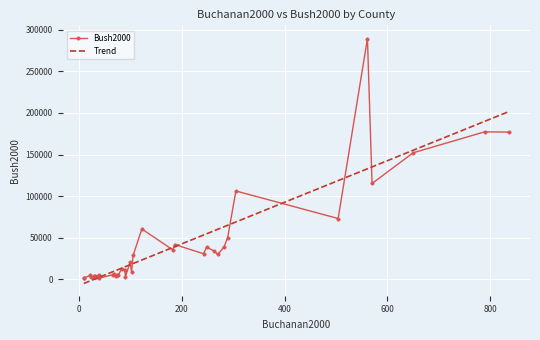

How many lines are shown in the chart?

1